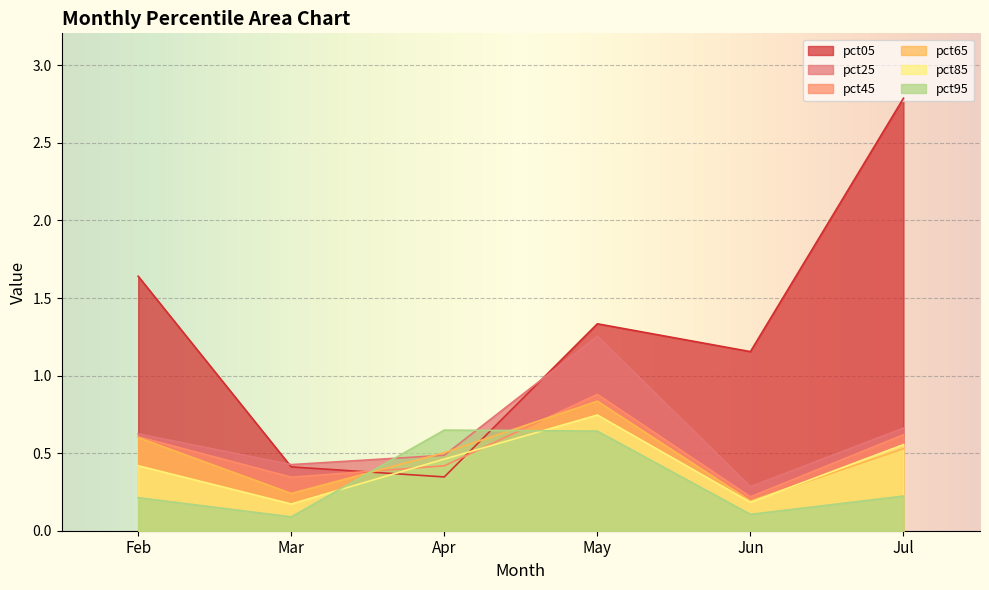

What is the difference between the pct65 values at May and Feb?

0.2